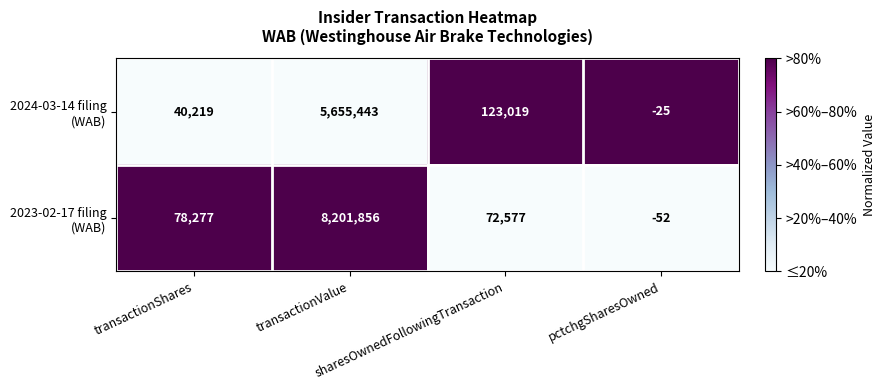

What is the greatest value displayed?

8201856